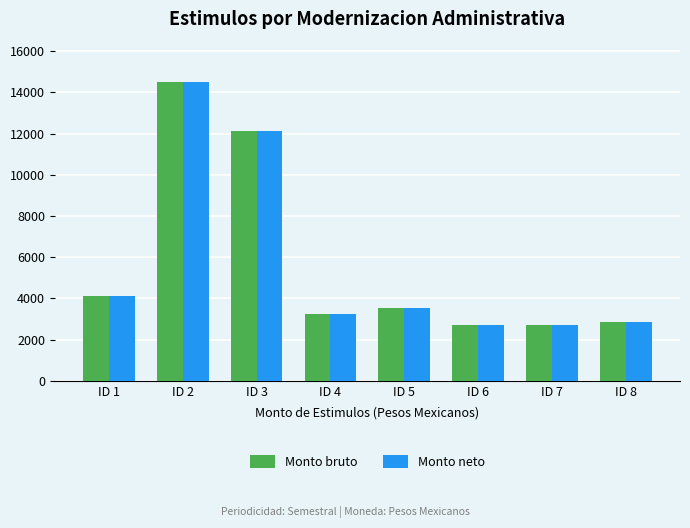

True or false: Monto neto has a value of 20335.2 at ID 2.

False